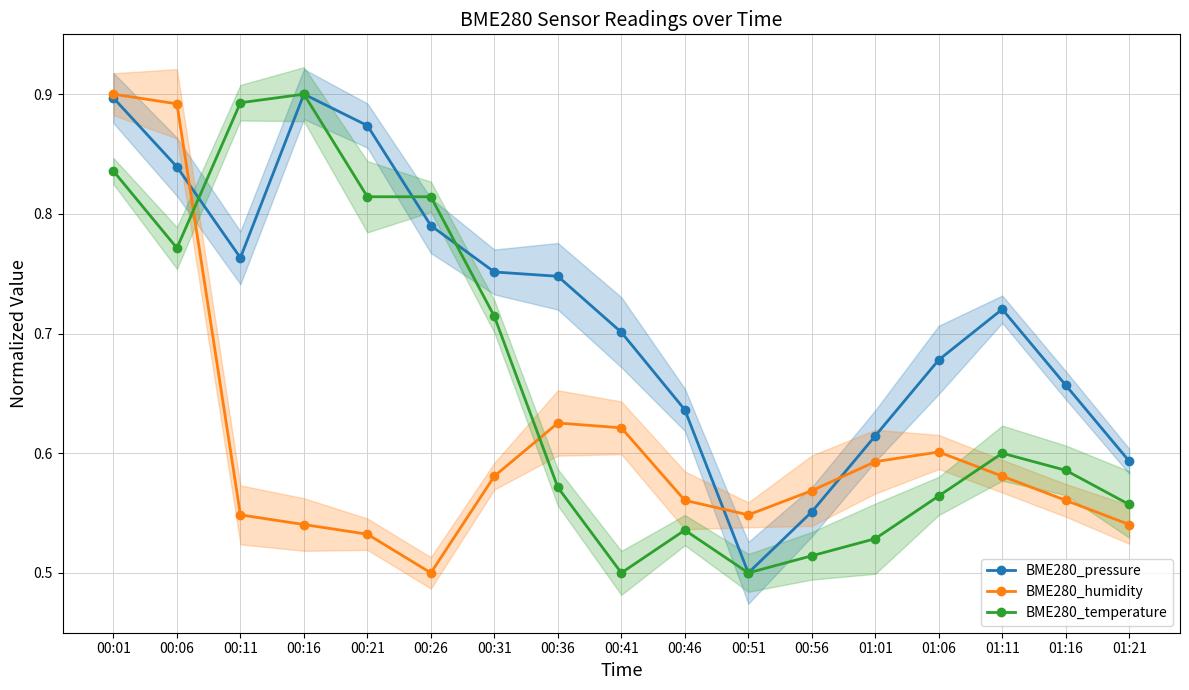

Which category has the highest value in the BME280_humidity series?

00:01